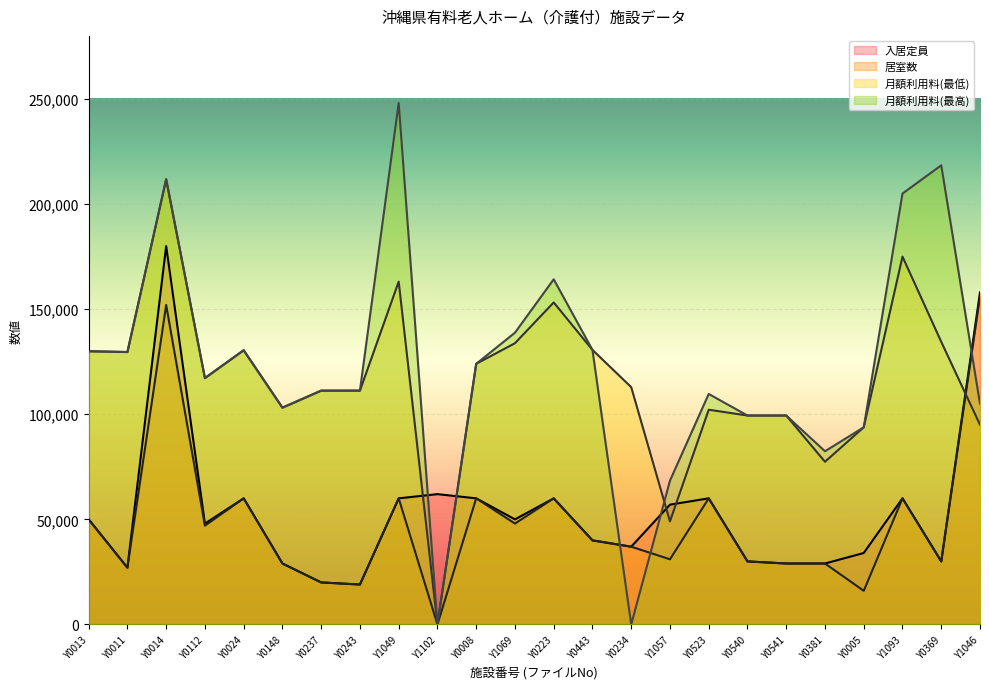

What is the label of the 16th point from the left?

Y1057